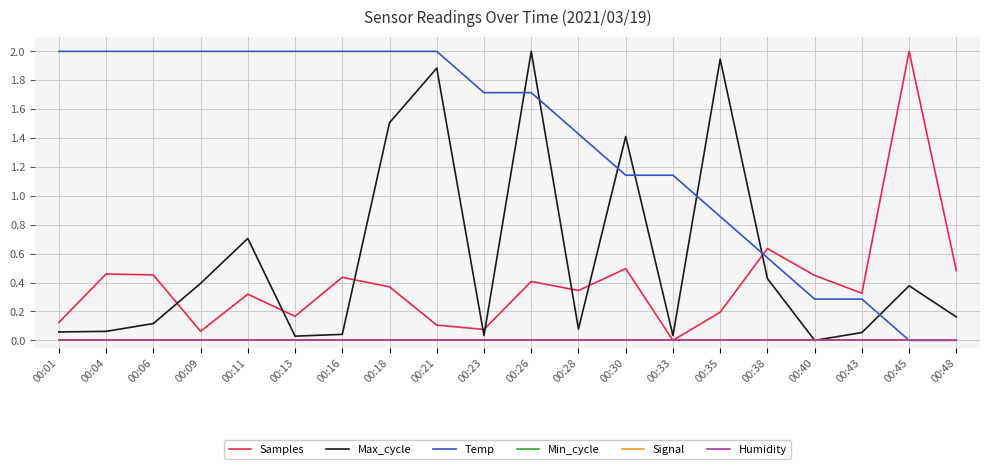

What is the total value across all series at 00:18?

3.9